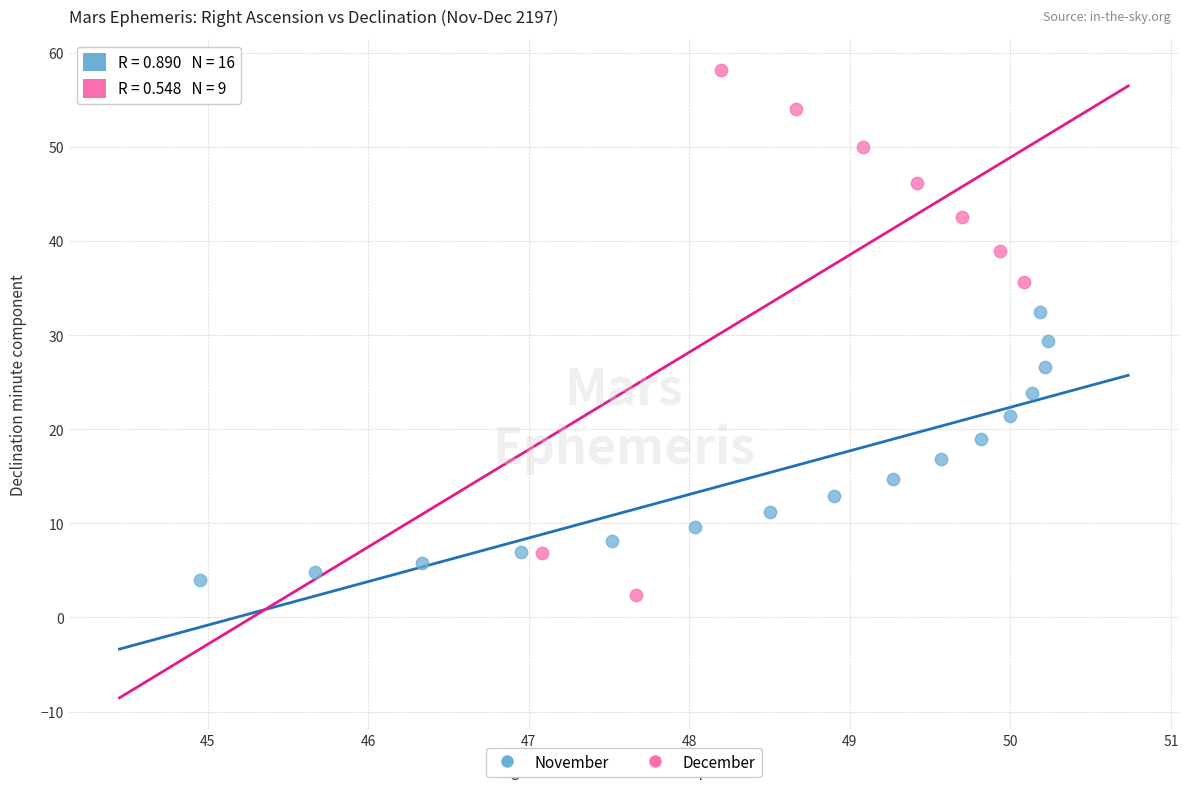

Which series contains the highest Y value?

December